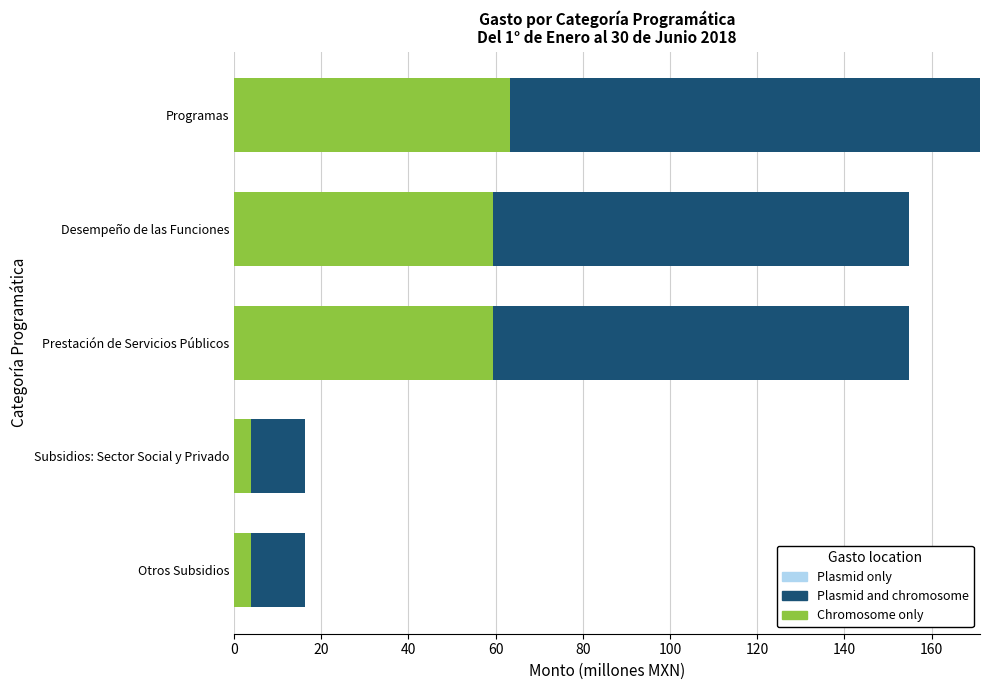

What is the total value across all series at Desempeño de las Funciones?

154.9